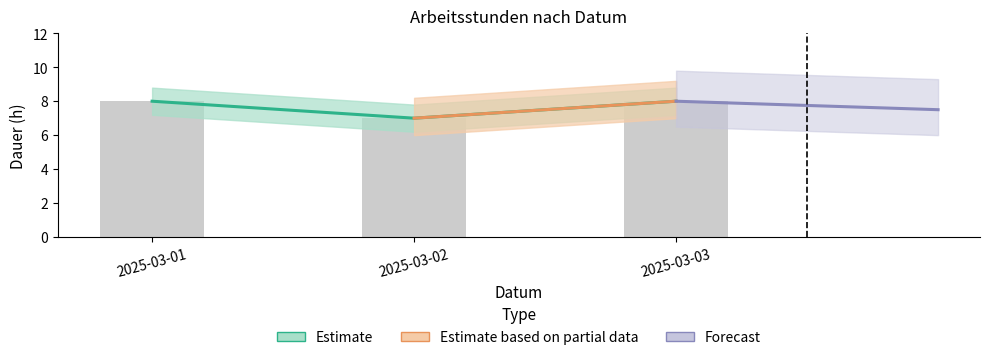

Which has a higher value, 2025-03-01 or 2025-03-03?

2025-03-01